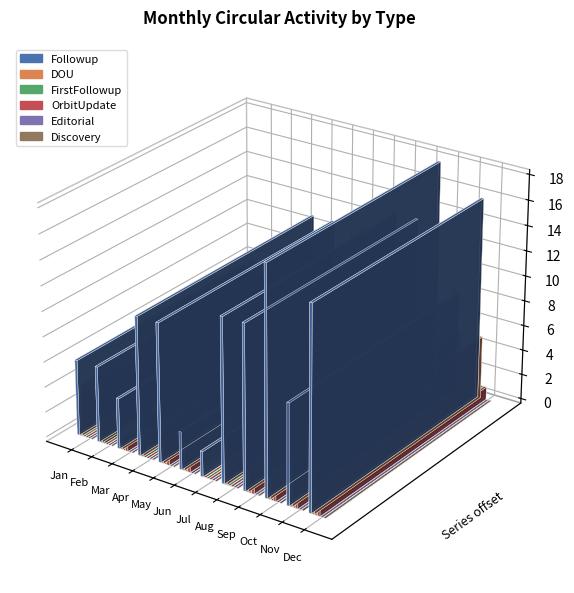

What is the value of the Followup bar at the 8th from the left?

13